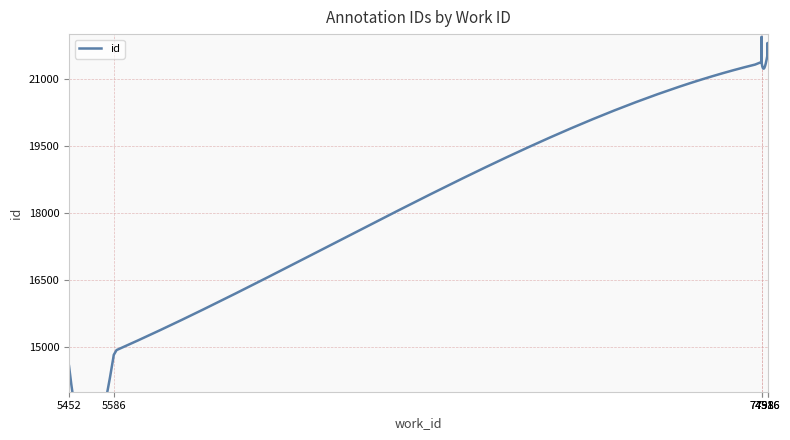

List the labels in order of value, smallest first.

5452, 5586, 7498, 7498, 7516, 7516